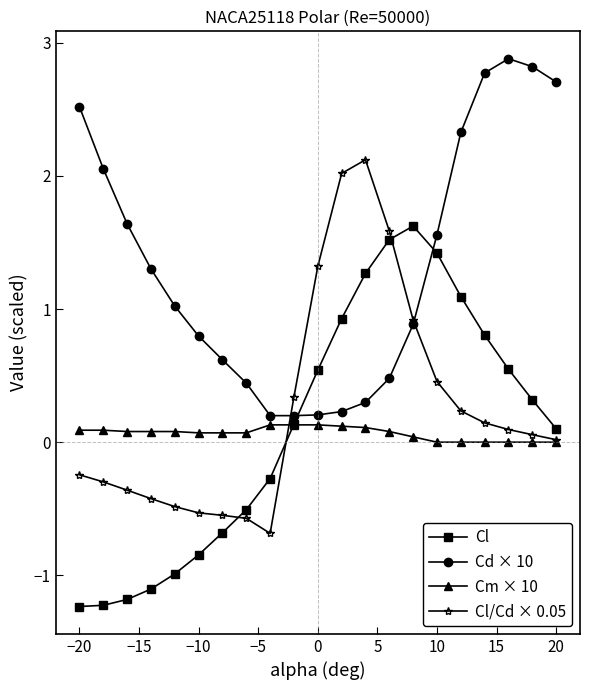

What is the maximum value shown in the chart?

2.9